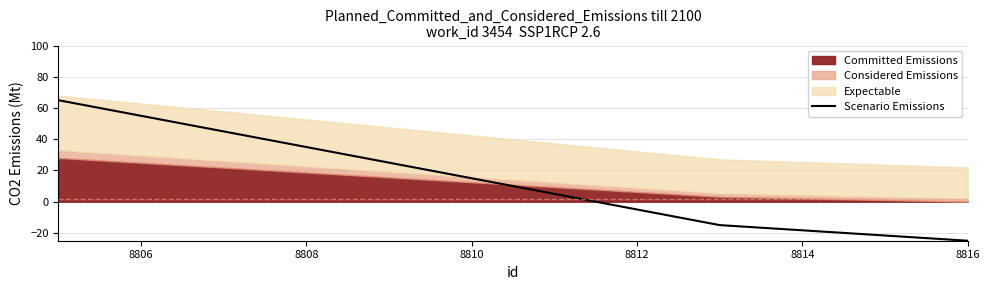

The value of Scenario Emissions at 8812 is -5. True or false?

True